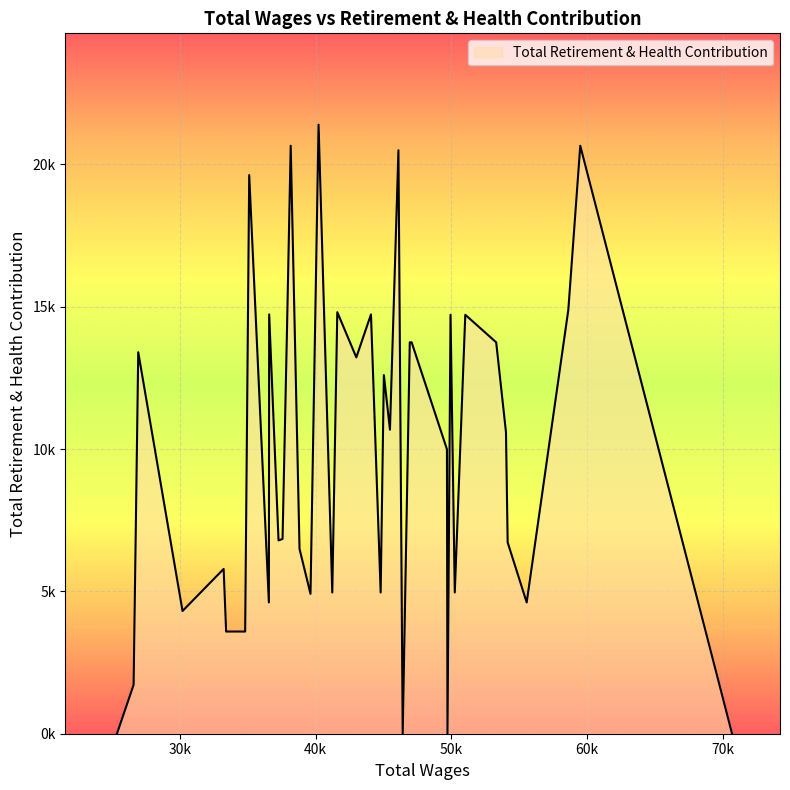

How many points are lower than both their immediate neighbors (excluding endpoints)?

12